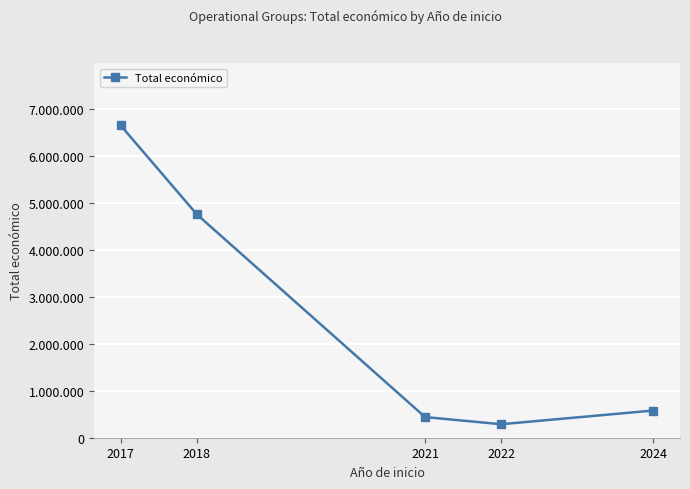

What is the smallest value displayed?

287559